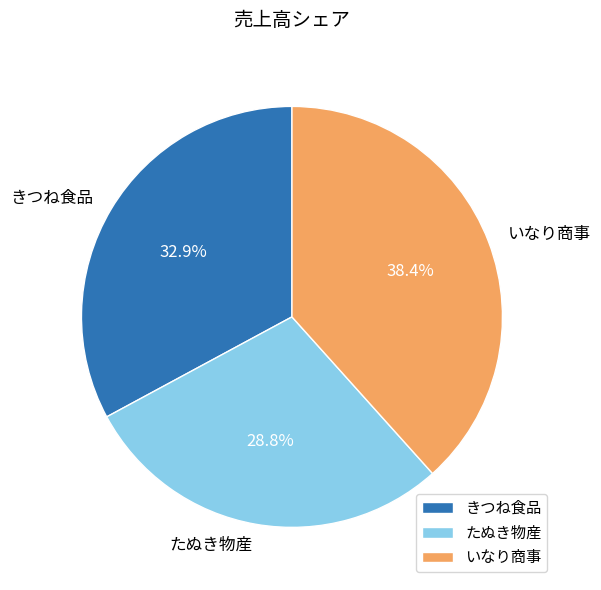

What is the total percentage of きつね食品 and いなり商事?

71.2%